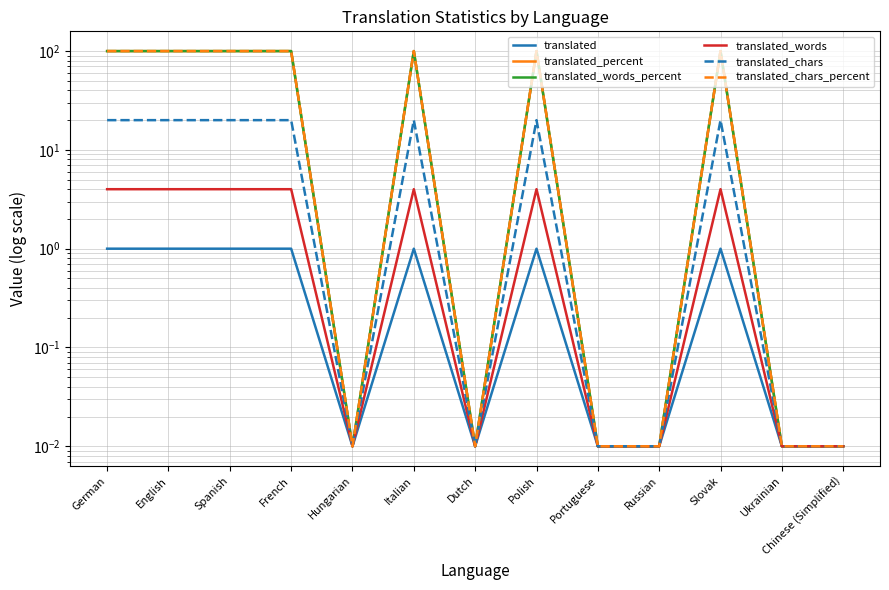

How many lines are shown in the chart?

6